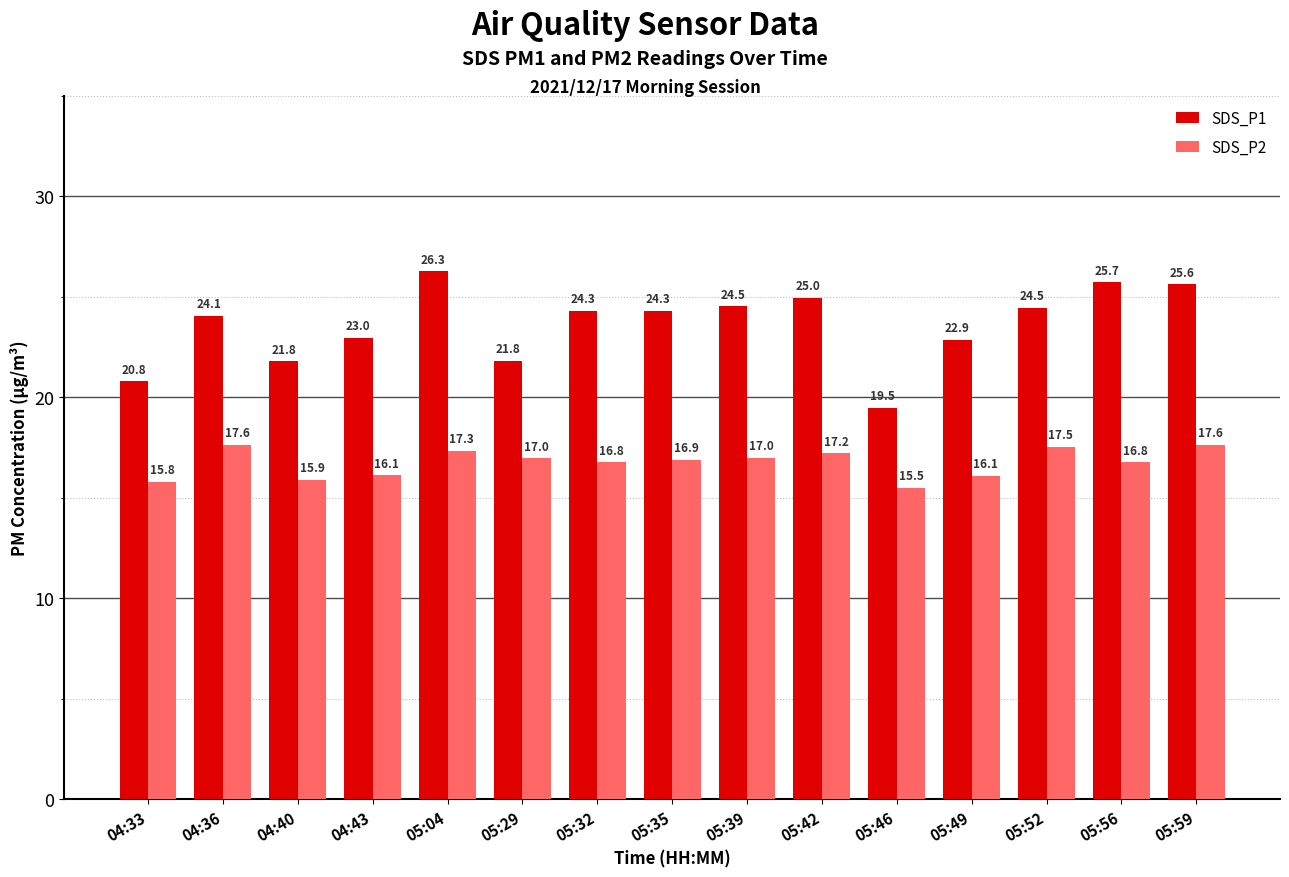

Is it true that SDS_P1 equals 38.0 at 04:36?

False